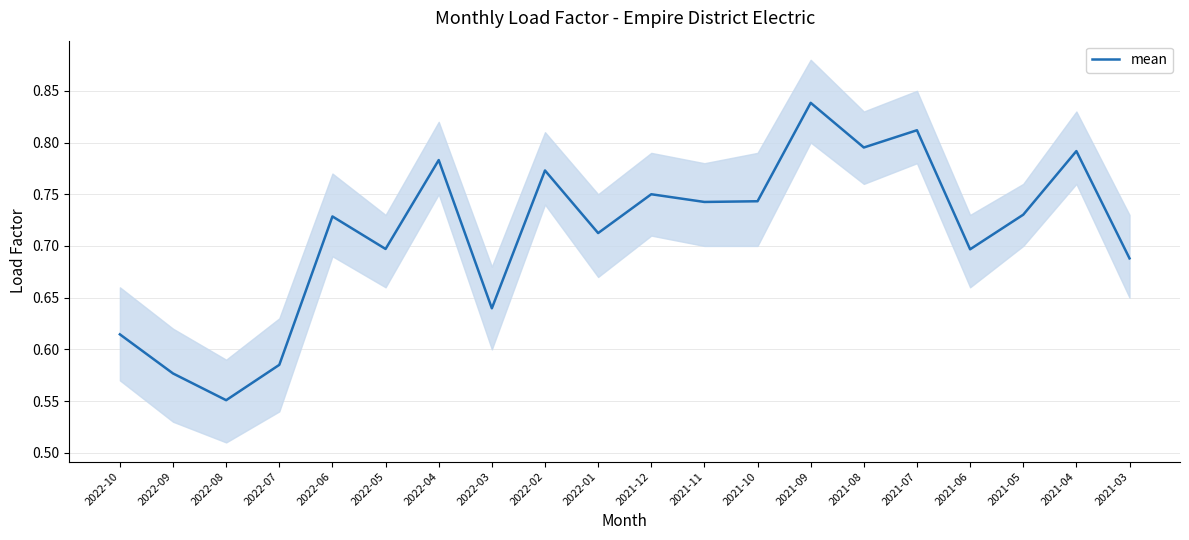

Where is the first local minimum?

2022-08